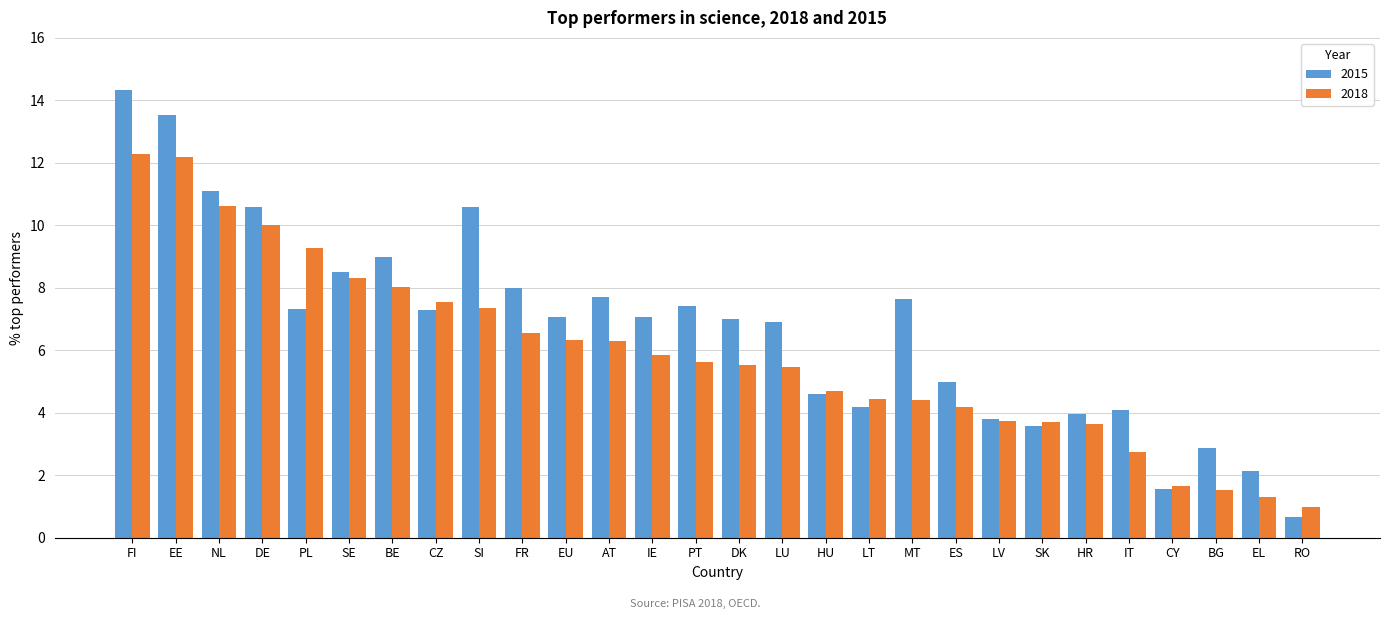

Which series changed the most between PL and FR?

2018